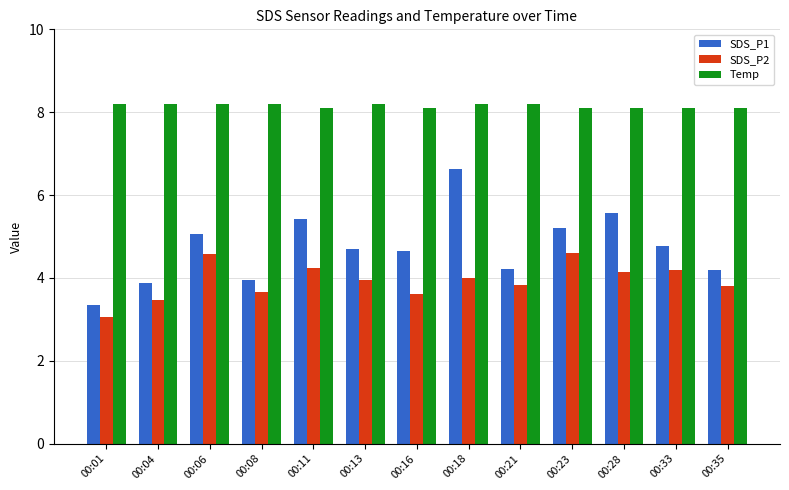

What is the greatest value displayed?

8.2